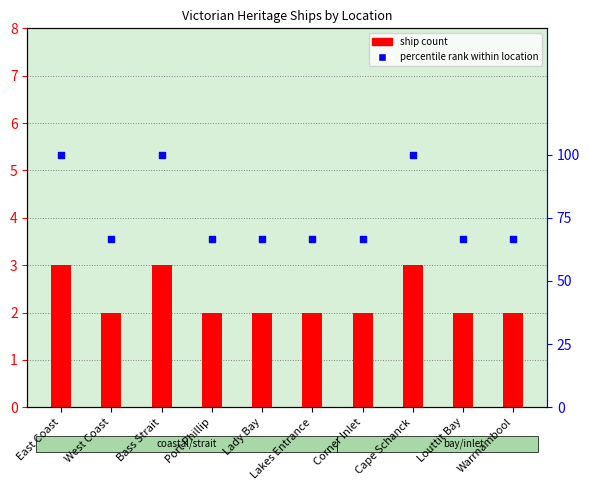

Is the value of percentile rank within location at East Coast greater than the value of ship count at Cape Schanck?

Yes